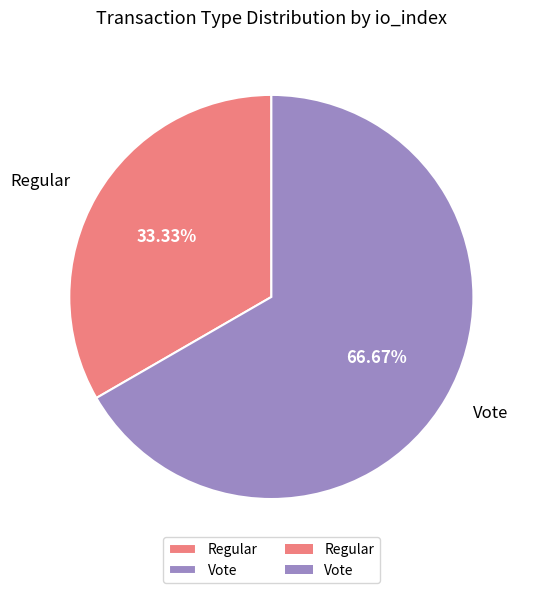

Which has a higher value, Vote or Regular?

Vote